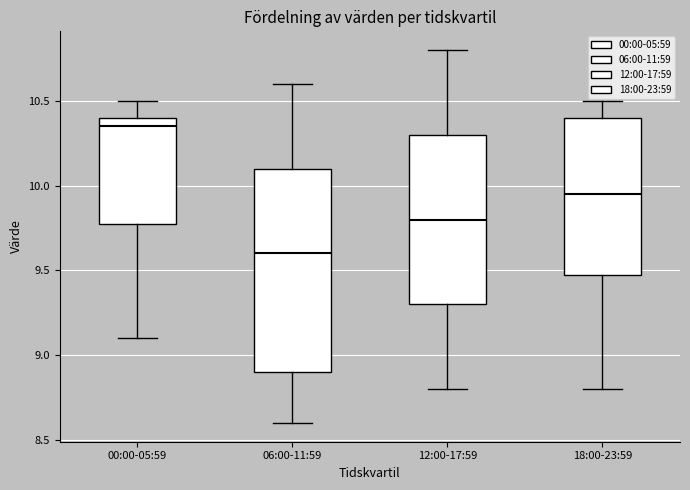

Which box is the tallest, from its lower edge to its upper edge?

06:00-11:59